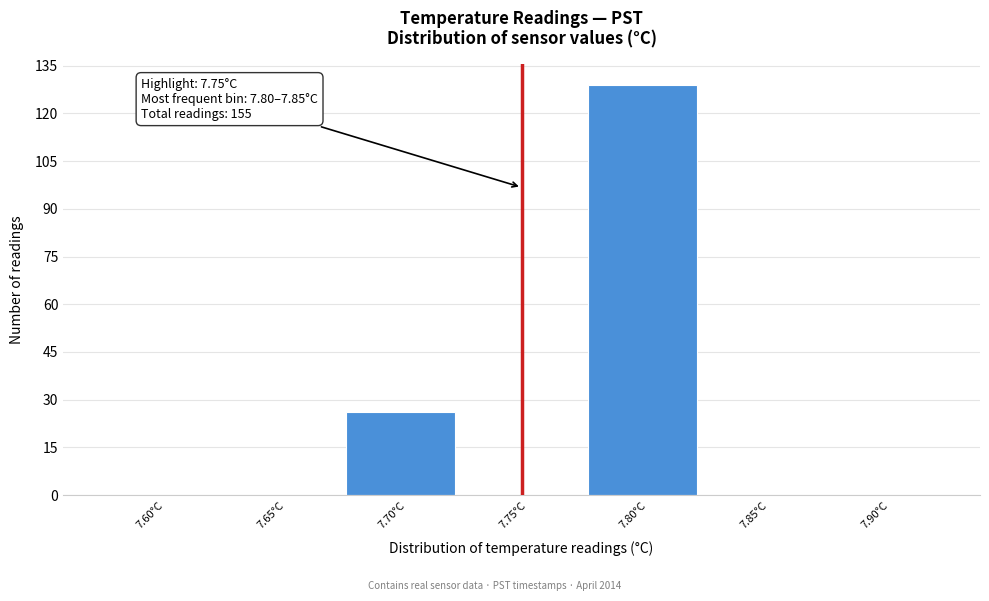

Reading right to left, extract all data points from this chart.

7.90°C=0	7.85°C=0	7.80°C=129	7.75°C=0	7.70°C=26	7.65°C=0	7.60°C=0